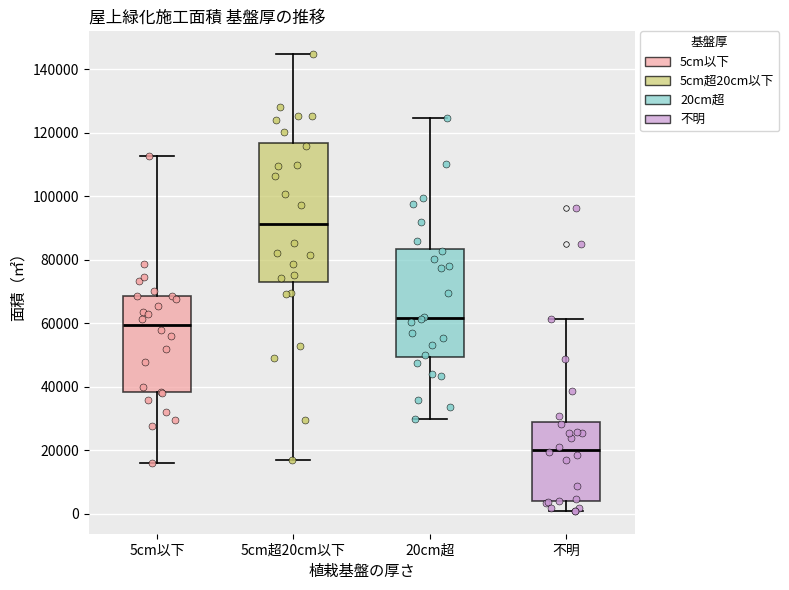

Which box's median line is the lowest?

不明